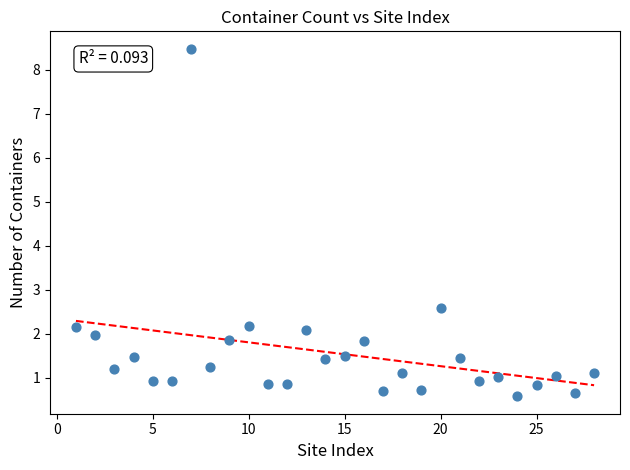

What Y value in the scatter plot is closest to 4?

2.6